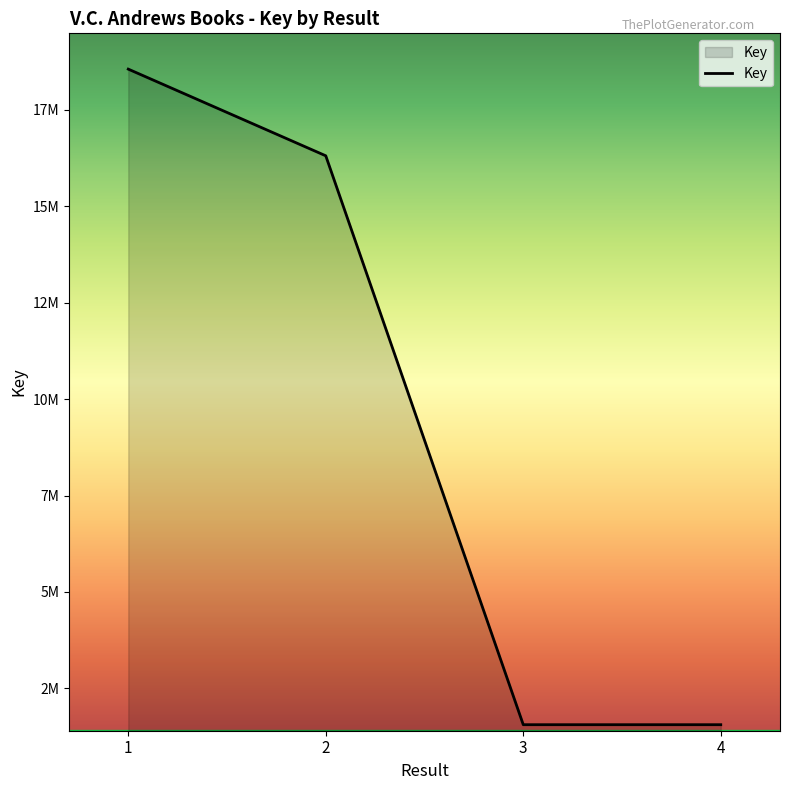

At which category does the chart reach its peak across all series?

1